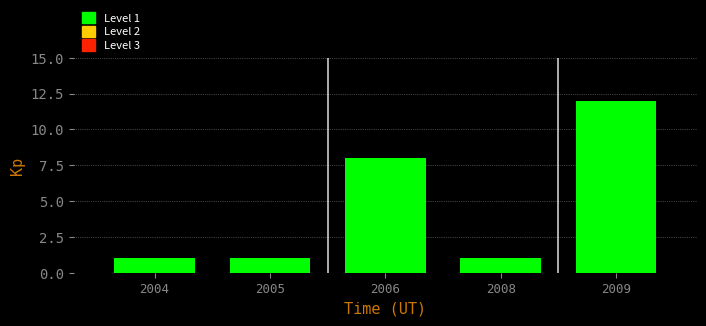

Reading left to right, extract all data points from this chart.

1	1	8	1	12